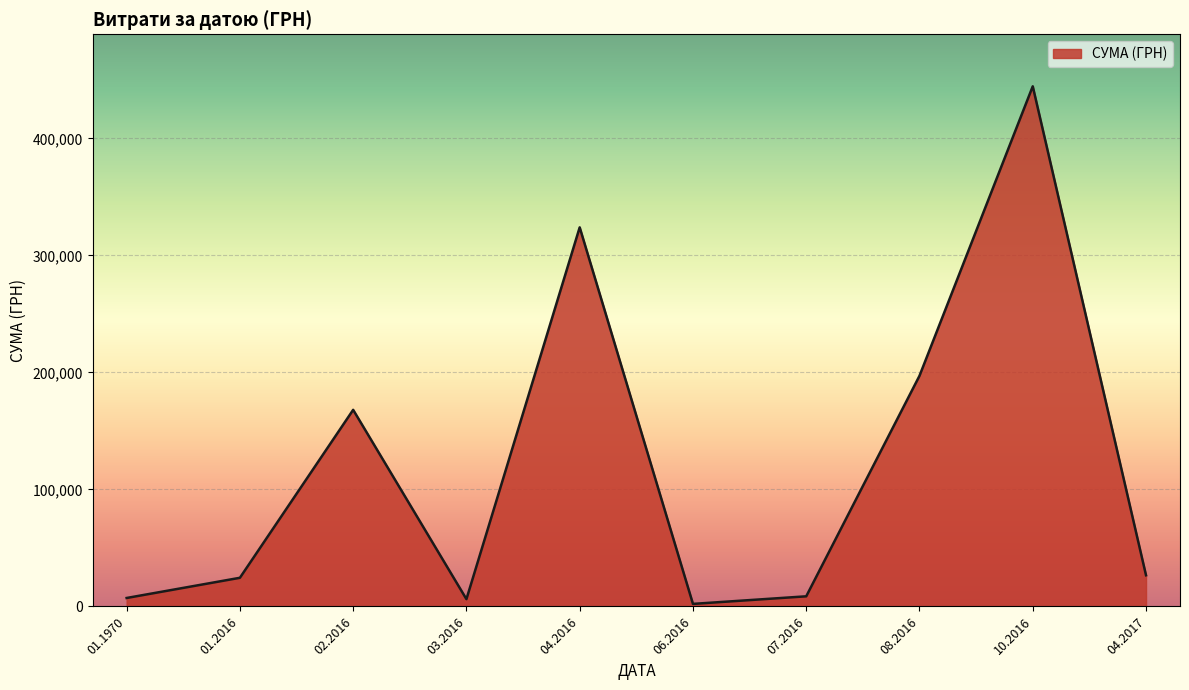

What is the average value?

120906.4